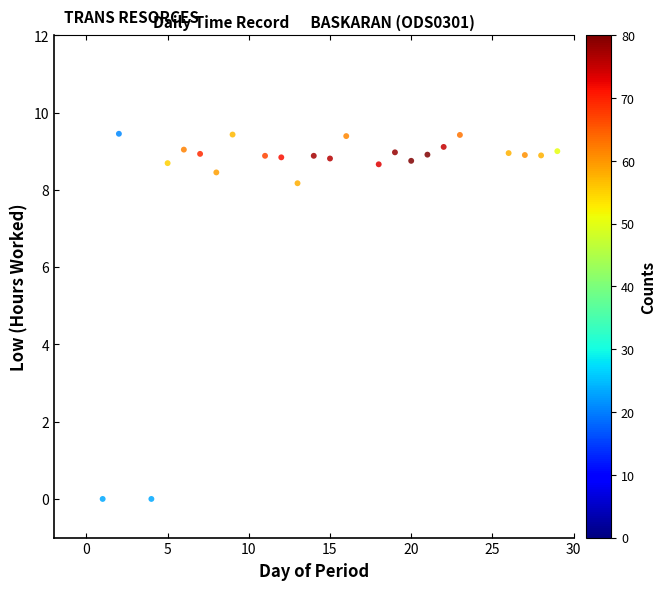

What is the range of X values (max minus min)?

28.0